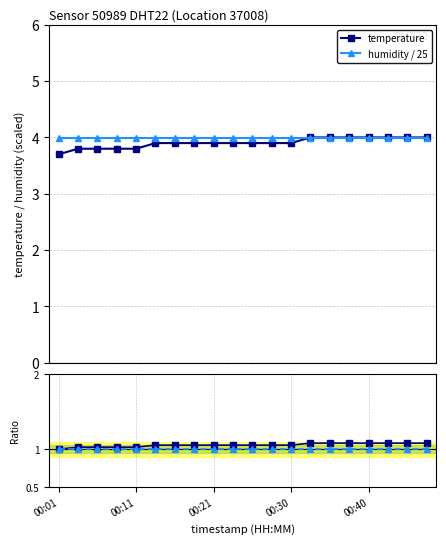

Which series has the largest range (max minus min)?

temperature